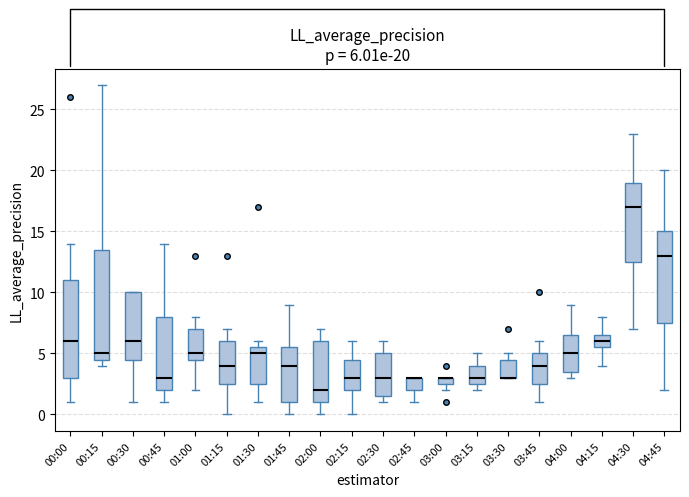

Comparing the boxes themselves (not the whiskers), which one is the tallest?

00:15